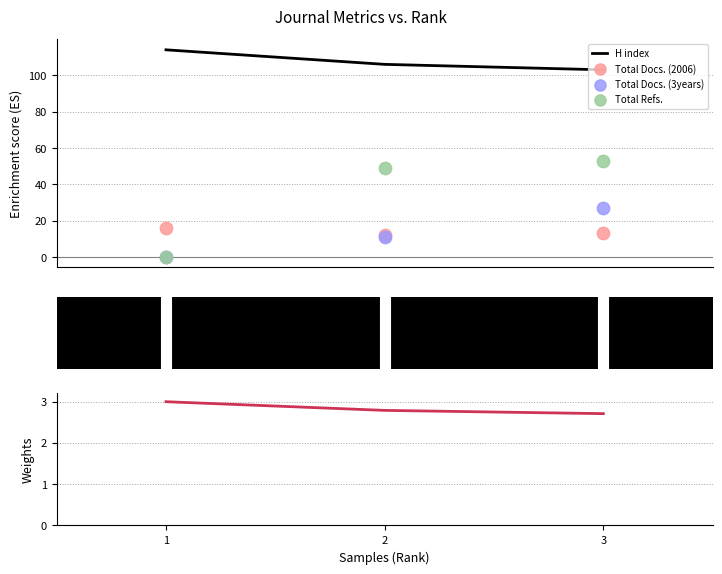

What is the highest value of the H index series?

114